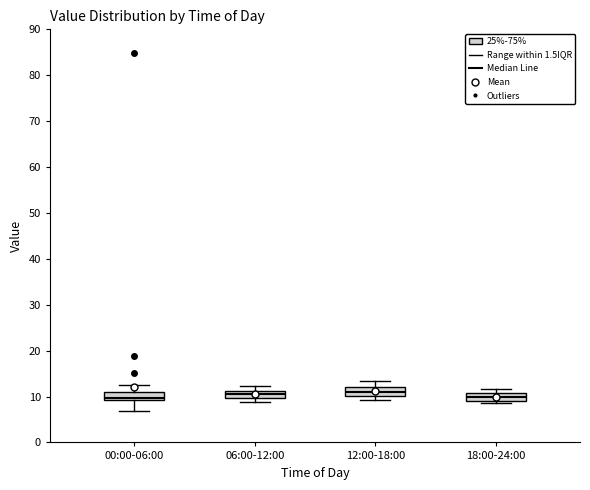

Reading left to right, transcribe this box plot: for each box, give where its median line is, the range the box spans, and where its two whiskers end, as read against the y-axis. The values are not printed on the chart, so give them approximately, as read against the axis.

00:00-06:00: median 10, box 9 to 11, whiskers 7 to 13
06:00-12:00: median 10 (inside the box), box 10 to 11, whiskers 9 to 12
12:00-18:00: median 11, box 10 to 12, whiskers 9 to 13
18:00-24:00: median 10, box 9 to 11, whiskers 9 (just below the box's lower edge) to 12